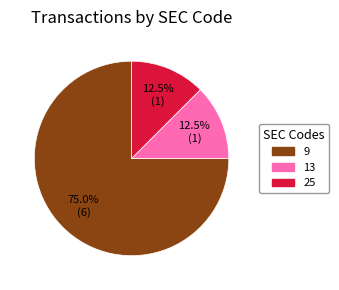

How many segments does this pie chart have?

3